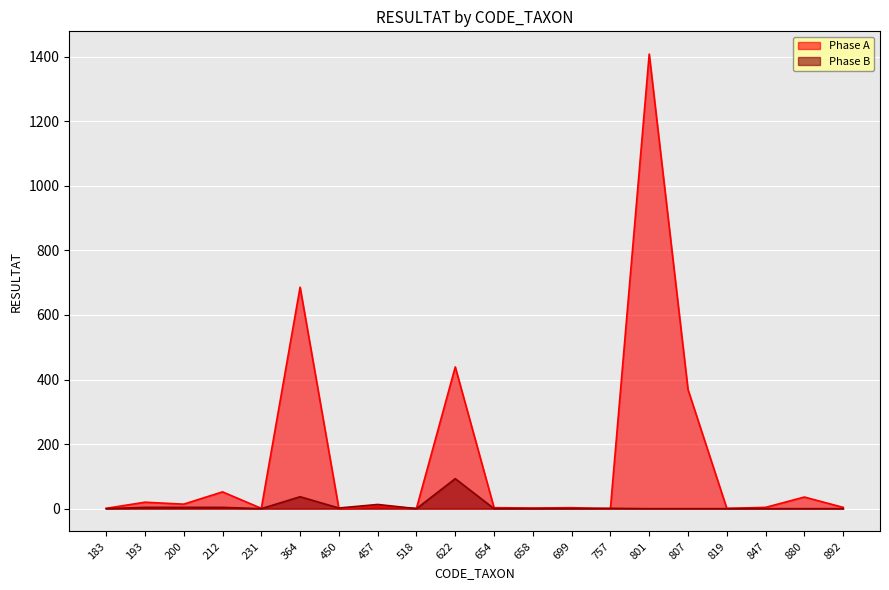

At which category is the sum across all series the highest?

801